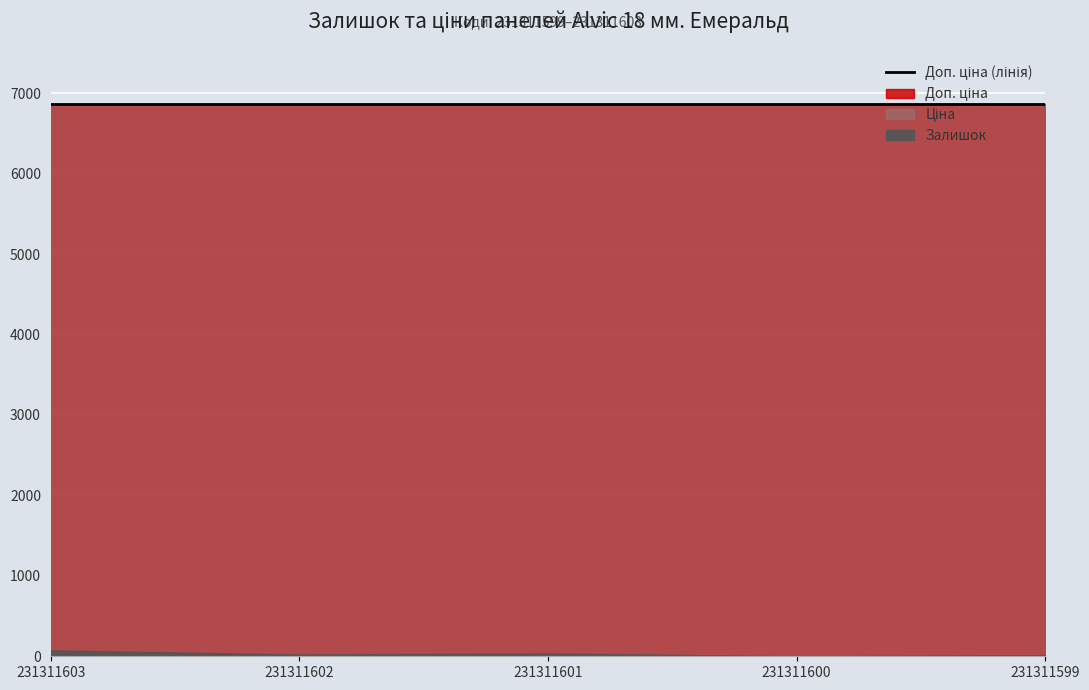

Reading right to left, what are all the values shown in this chart?

Залишок: 15.0	2.0	35.0	22.0	74.0
Ціна: 6869.4	6869.4	6869.4	6869.4	6869.4
Доп. ціна: 6869.4	6869.4	6869.4	6869.4	6869.4